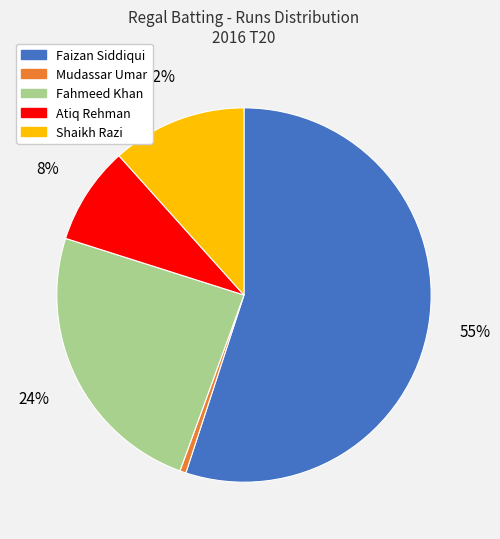

Rank the categories by value from highest to lowest.

Faizan Siddiqui, Fahmeed Khan, Shaikh Razi, Atiq Rehman, Mudassar Umar